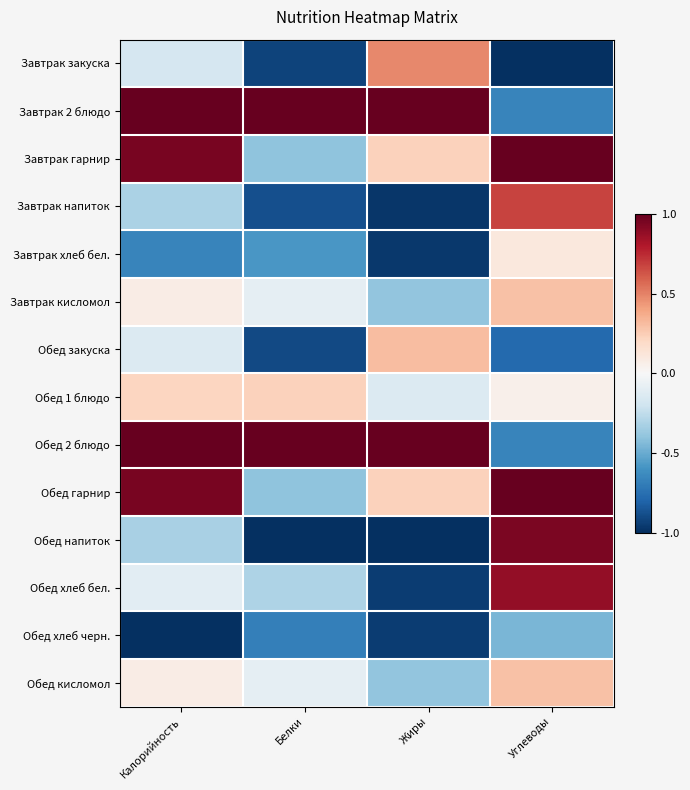

Count the number of categories in the chart.

4